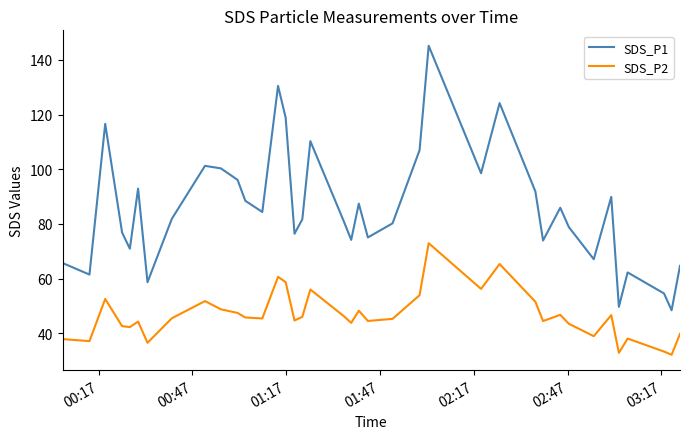

True or false: SDS_P2 and SDS_P1 intersect in this chart.

False